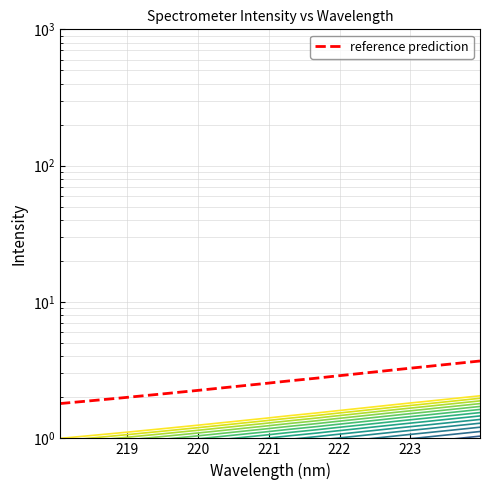

How many categories are shown in the chart?

32